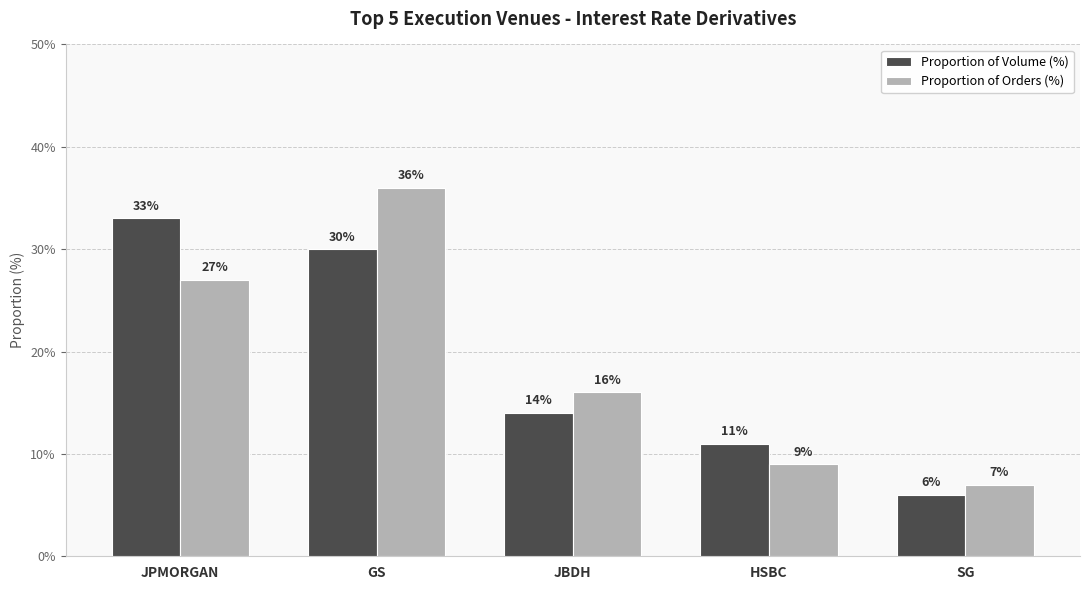

At which category does the chart reach its minimum across all series?

SG